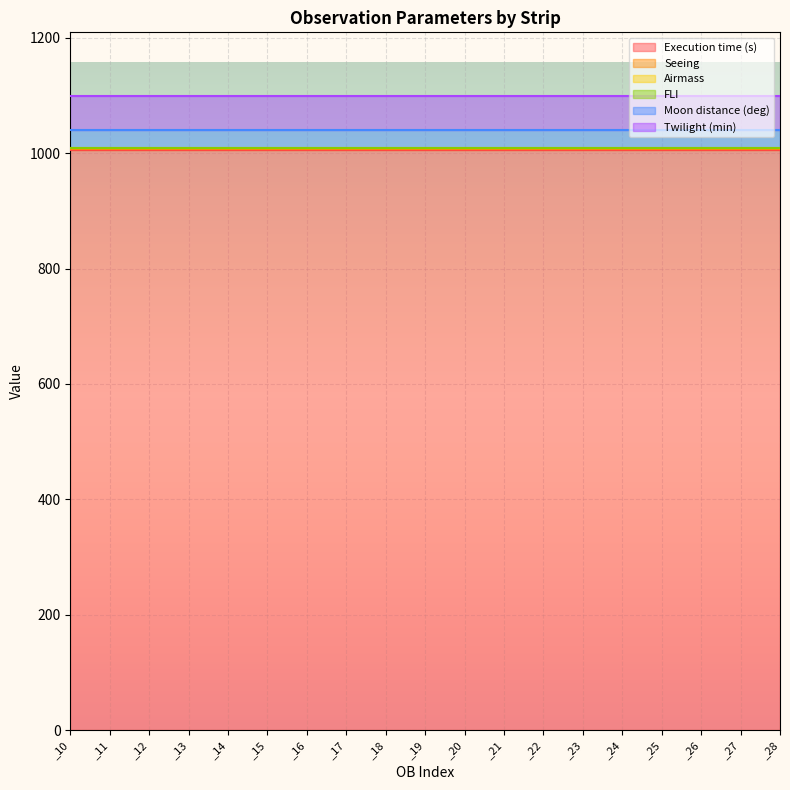

What is the average value of the FLI series?

1.0